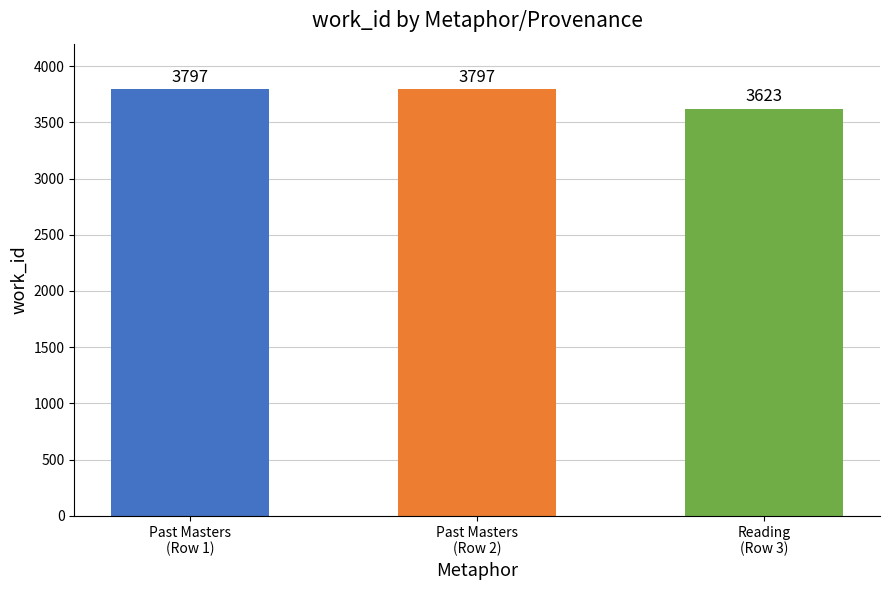

What position from the left is Past Masters
(Row 2)?

2